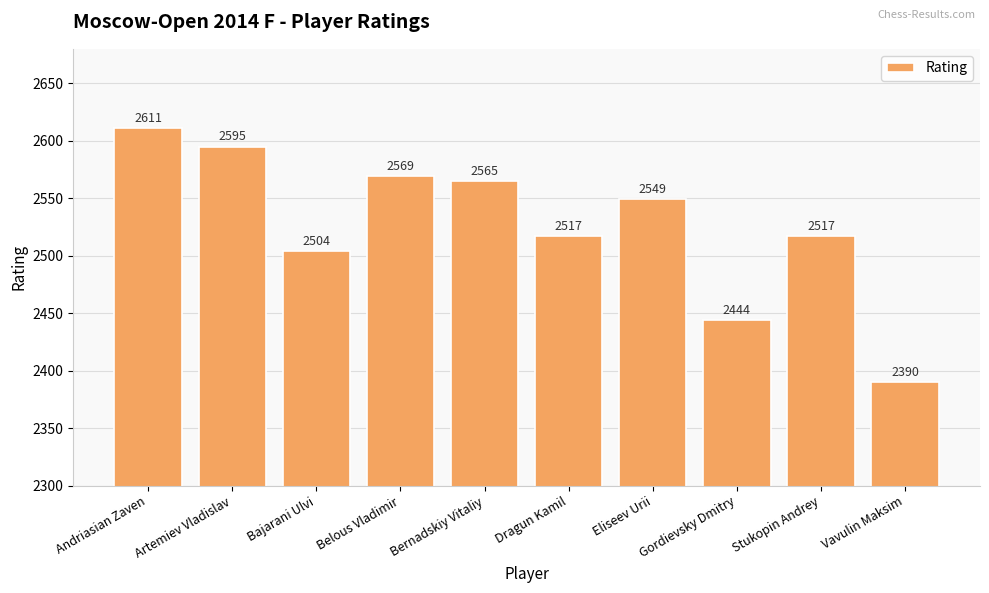

What is the label of the 4th bar from the left?

Belous Vladimir